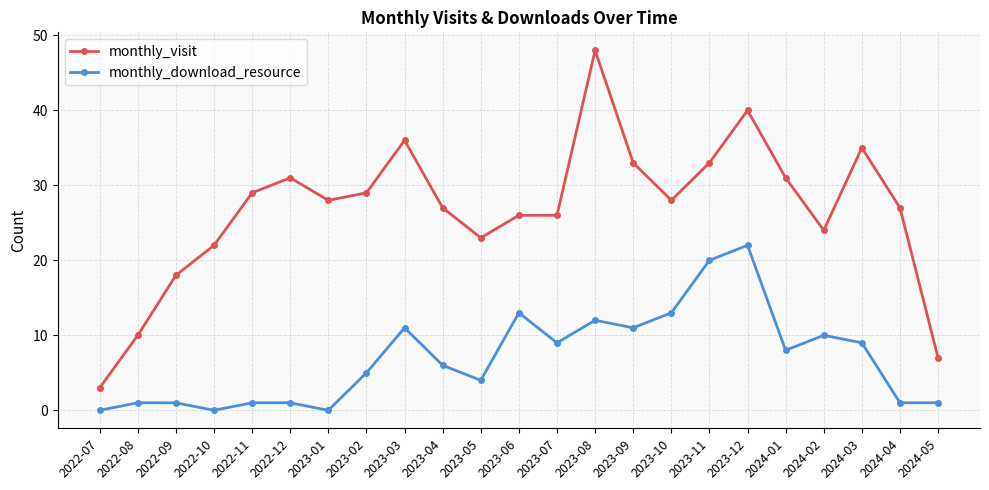

Count the number of data series in this chart.

2